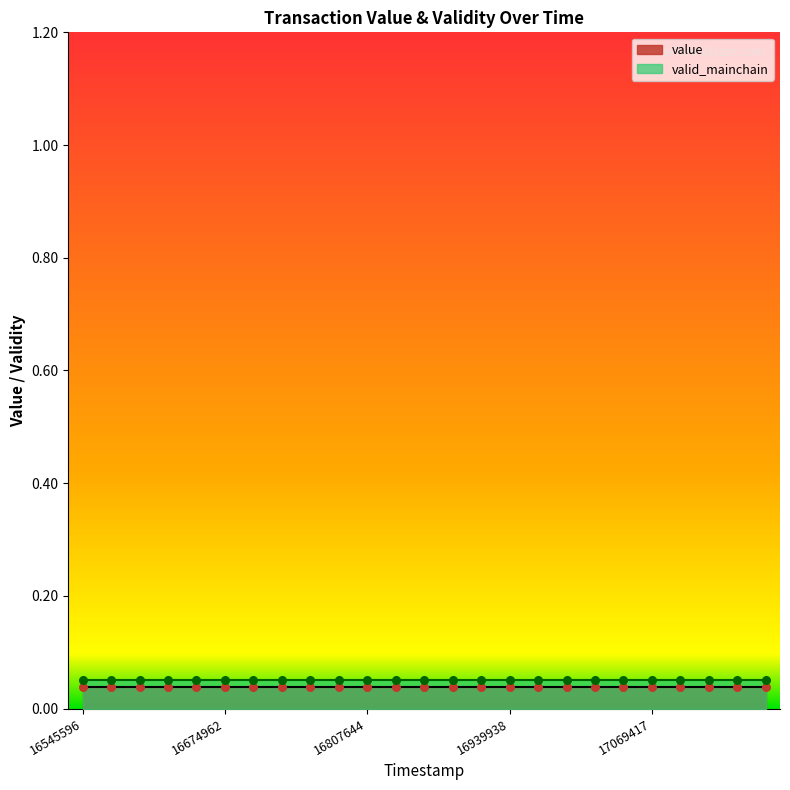

What are all the series names shown in the legend?

value, valid_mainchain